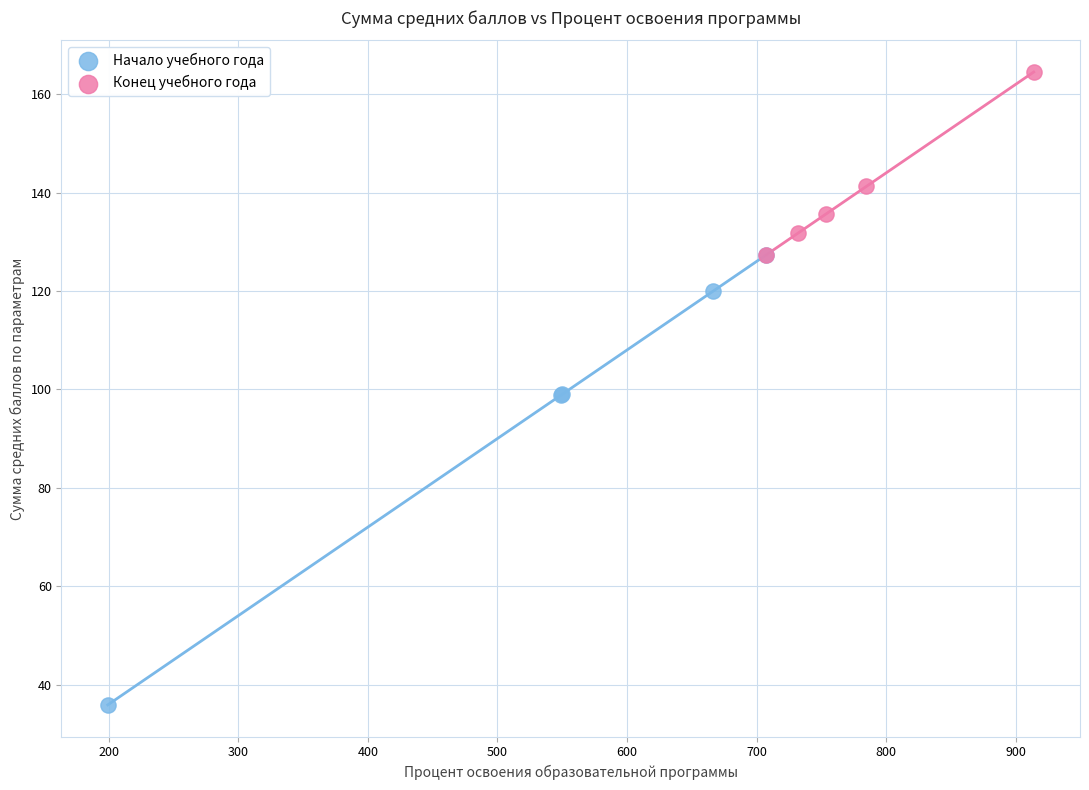

Which series reaches the minimum Y coordinate?

Начало учебного года